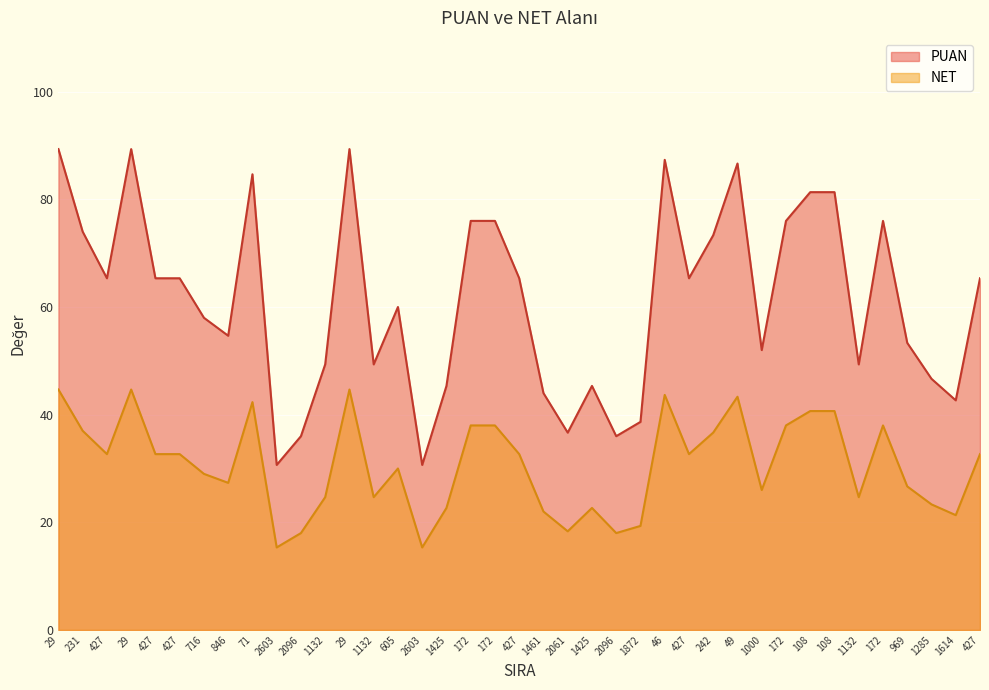

What are all the series names shown in the legend?

PUAN, NET